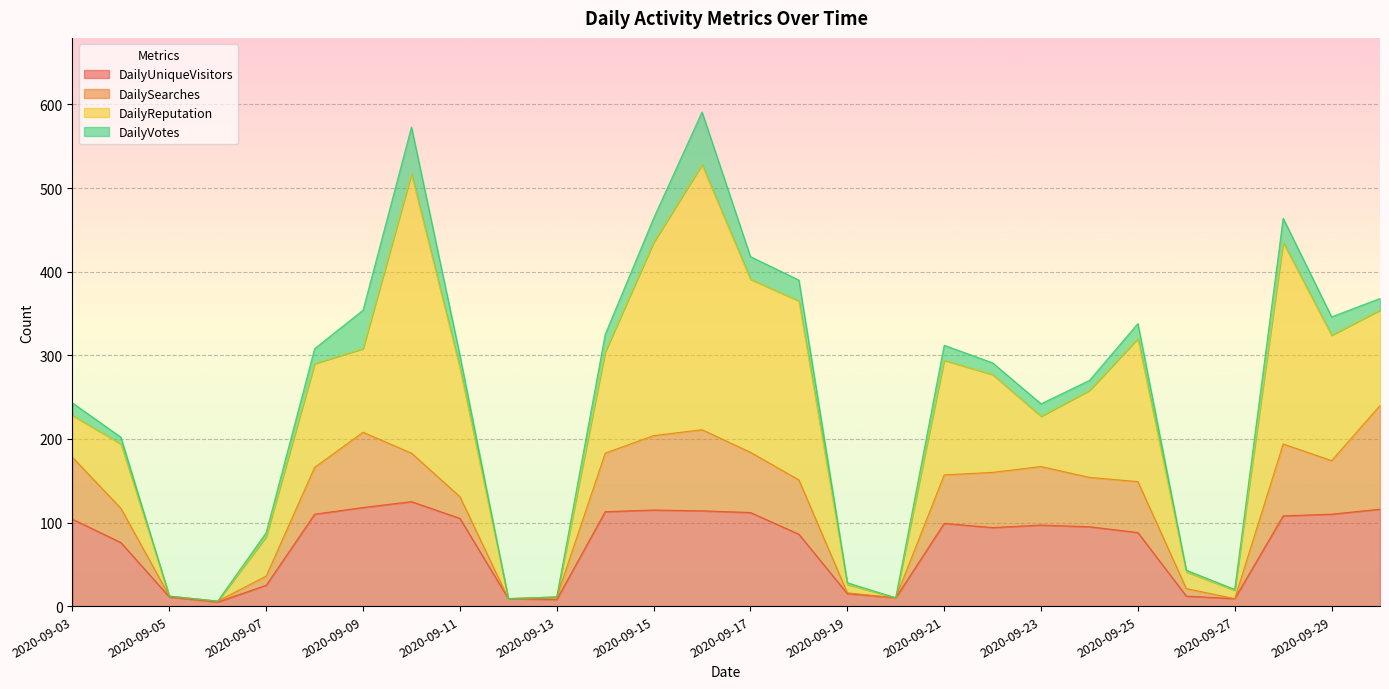

Reading left to right, what are all the values shown in this chart?

DailyUniqueVisitors: 104	76	11	5	25	110	118	125	105	9	8	113	115	114	112	86	15	10	99	94	97	95	88	12	9	108	110	116
DailySearches: 74	41	1	1	11	56	90	58	26	0	3	70	89	97	72	65	1	0	58	66	70	59	61	9	0	86	64	124
DailyReputation: 50	77	0	0	47	124	100	334	154	0	0	121	231	317	207	214	10	0	137	117	60	104	171	20	10	241	150	114
DailyVotes: 15	8	0	0	5	18	46	56	15	0	0	21	29	63	27	25	2	0	18	14	15	12	18	2	1	29	22	14